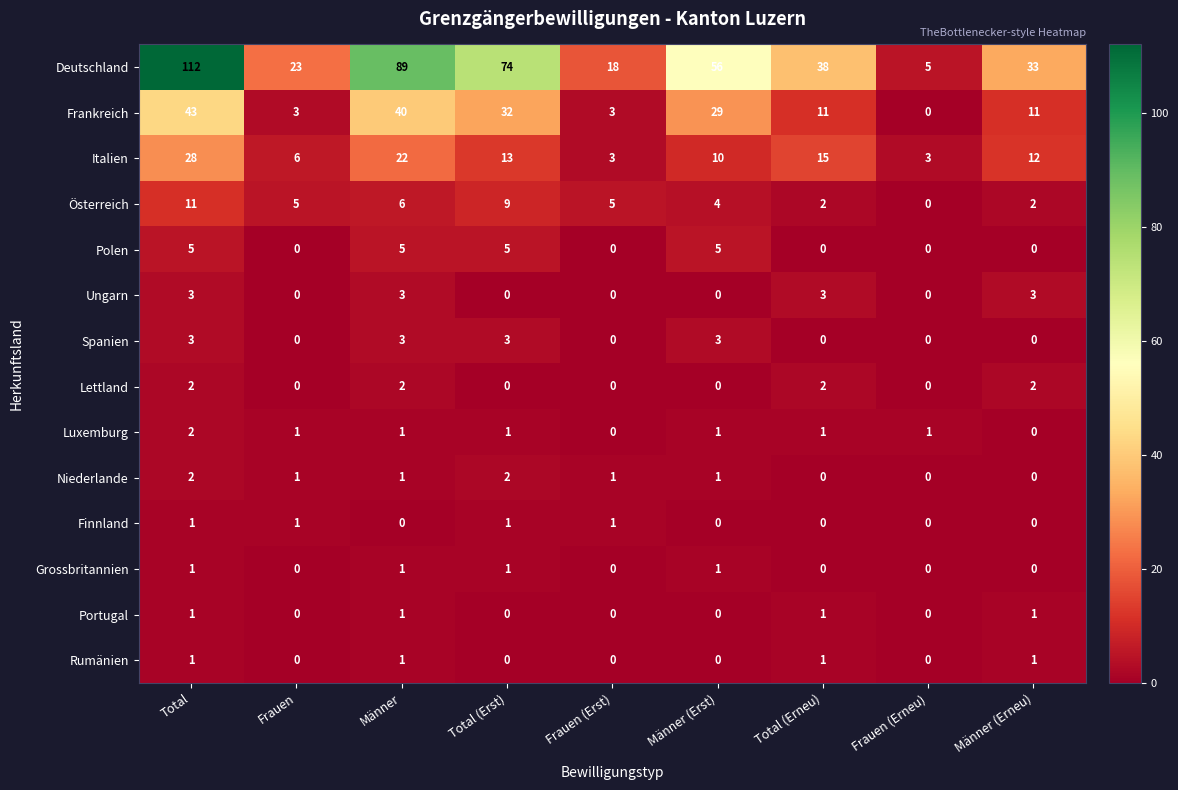

What is the total value across all series at Frauen (Erst)?

31